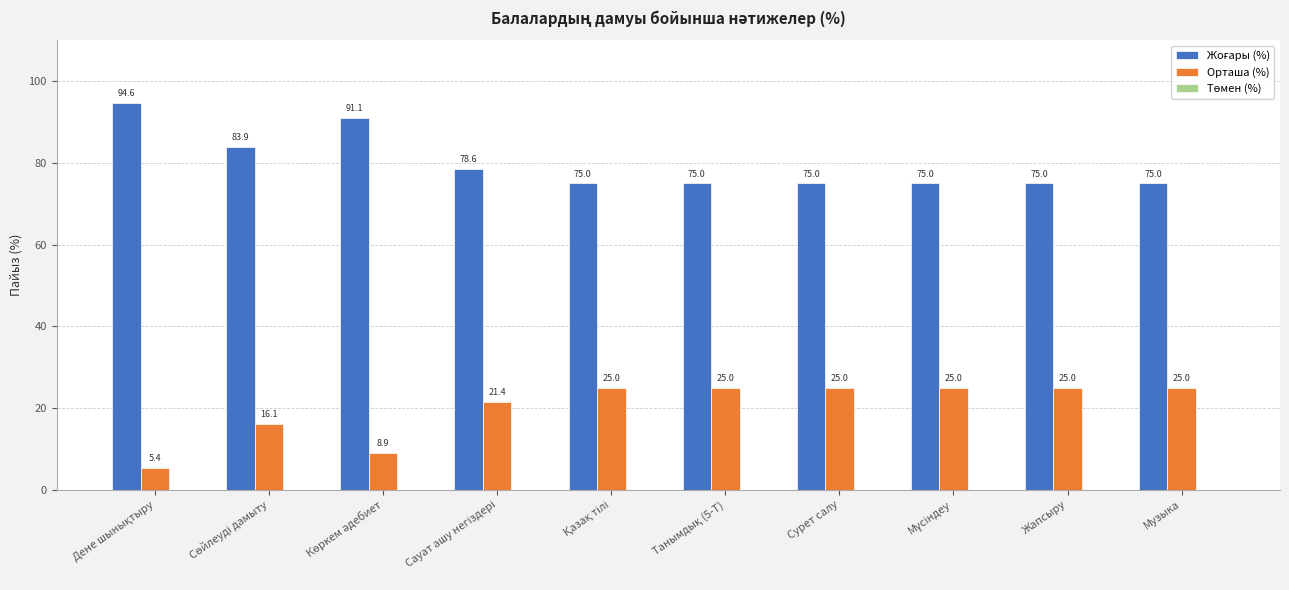

What is the label of the 4th bar from the right?

Сурет салу